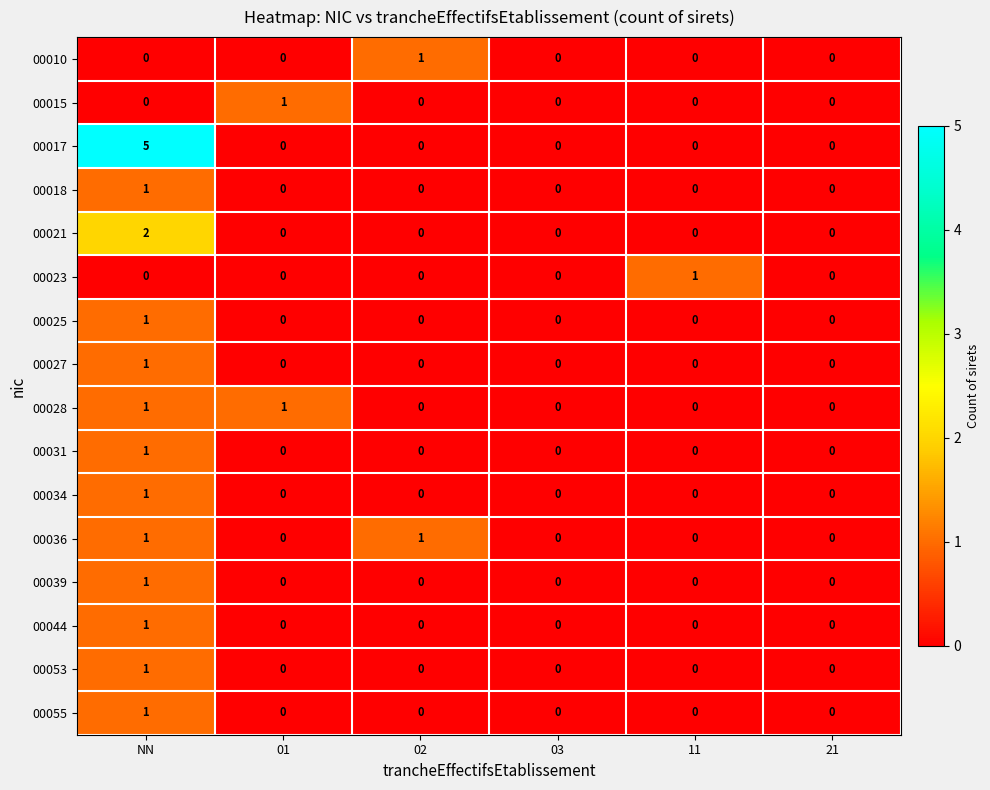

At which label does 00023 reach its peak?

11